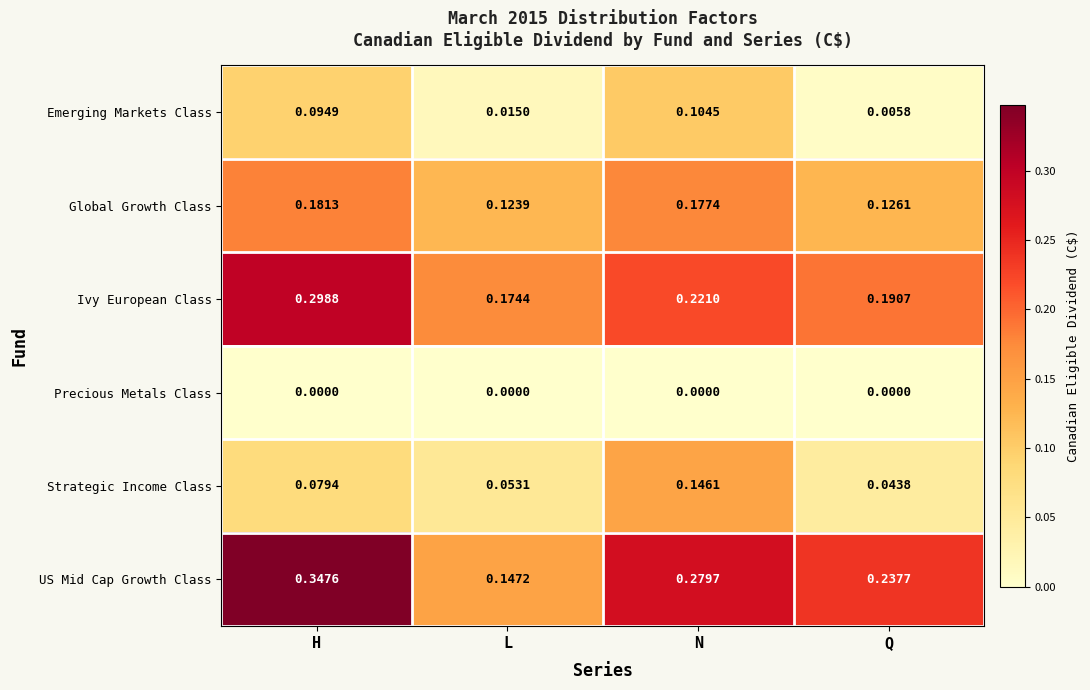

Which category has the highest value in the US Mid Cap Growth Class series?

H